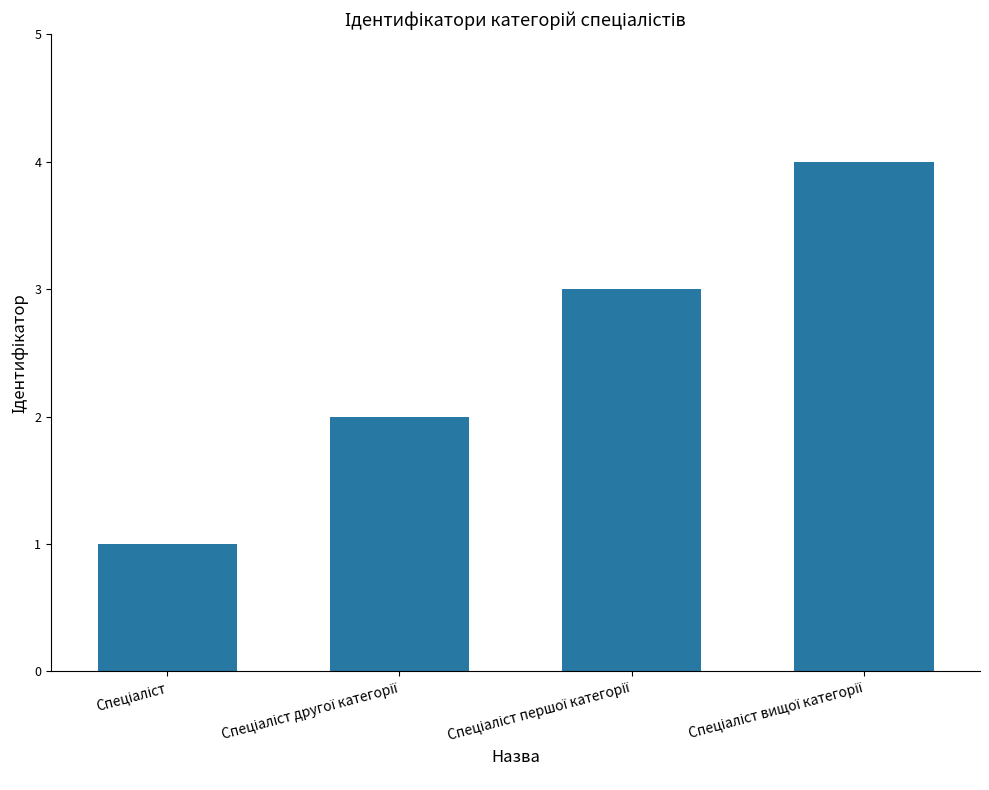

Are the bars horizontal?

No